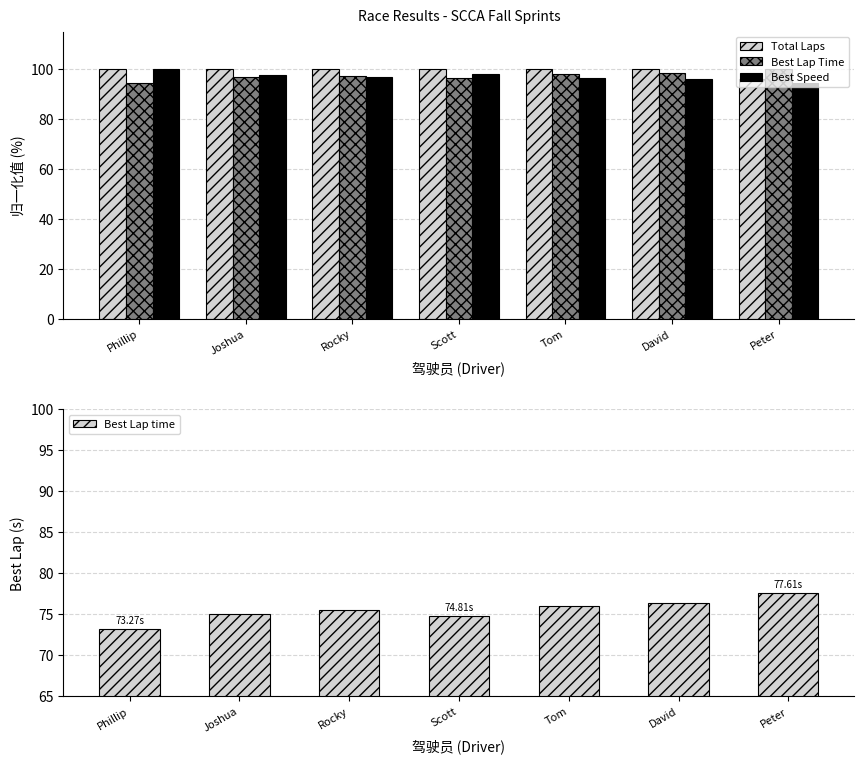

What value does the Best Lap Time series have at Joshua?

96.8